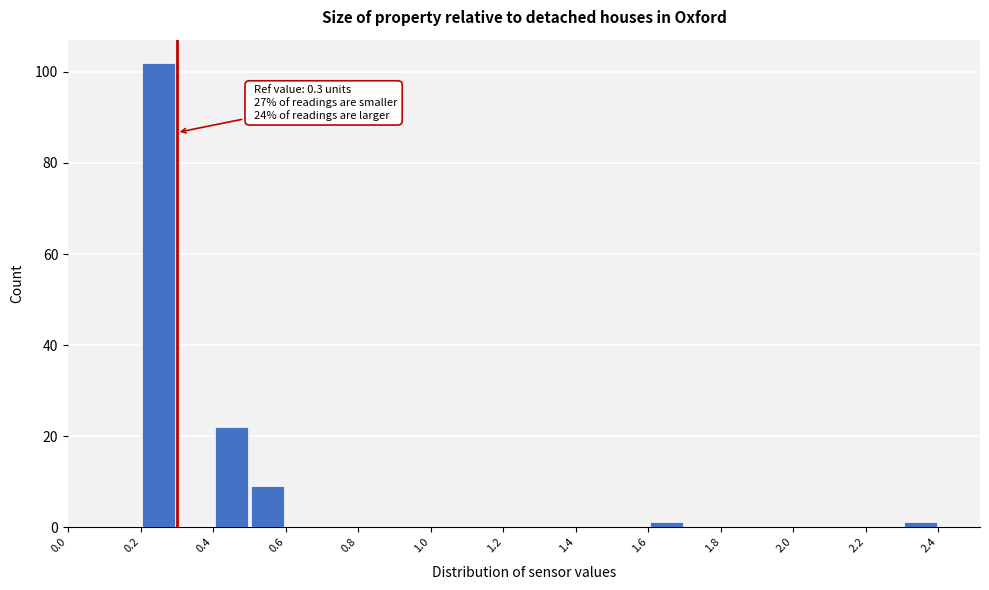

Over which range of the x-axis is the bar tallest?

0.2 to 0.3